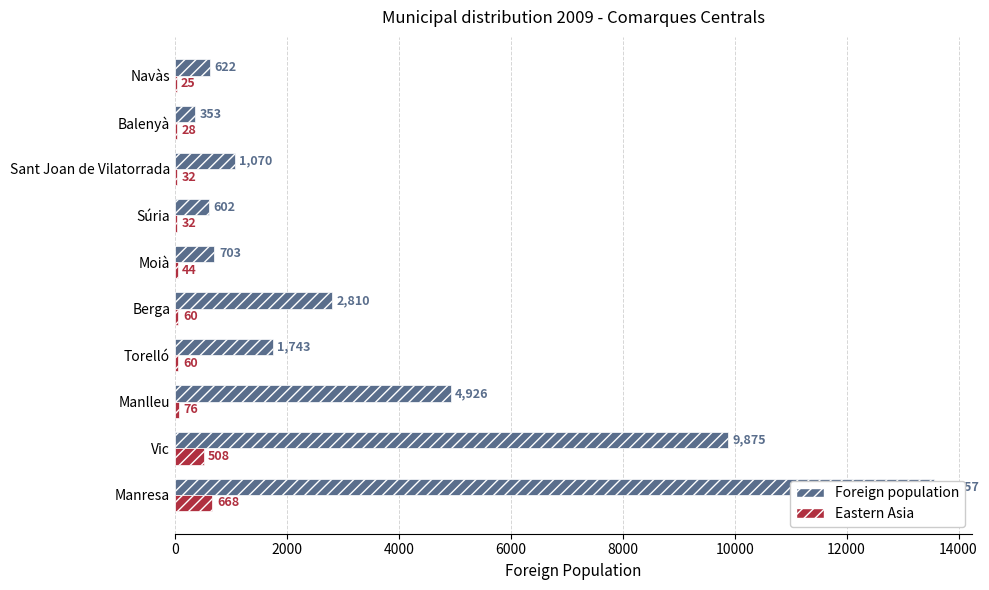

What is the difference between the Foreign population values at Berga and Moià?

2107